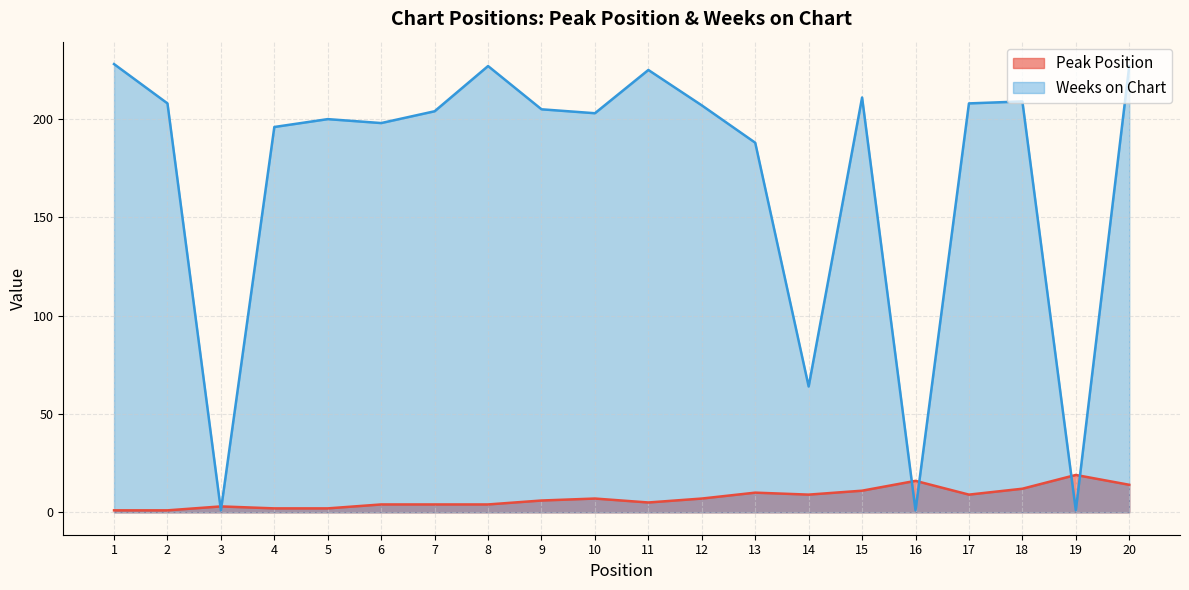

Is the value of Weeks on Chart at 3 greater than the value of Peak Position at 5?

No